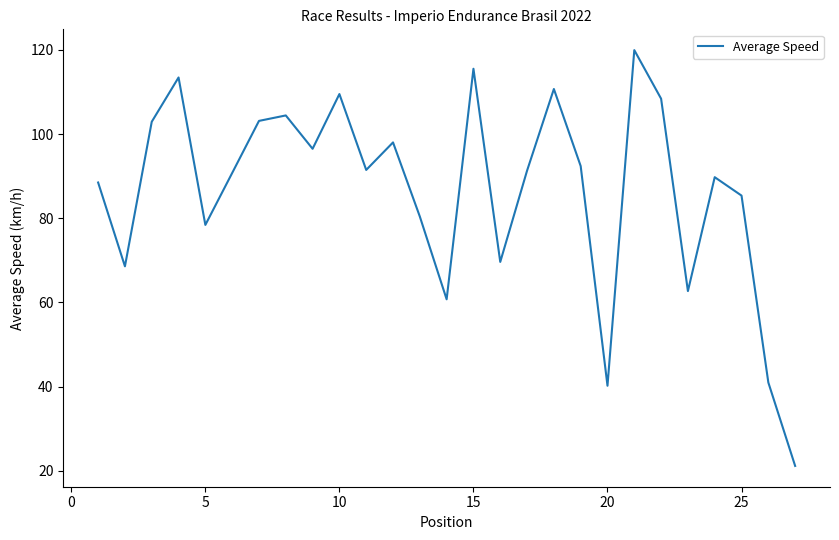

What is the minimum value shown in the chart?

21.1